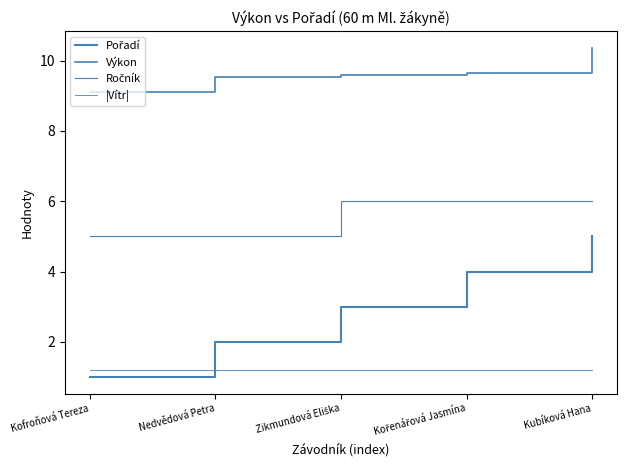

Which label corresponds to the largest value in the chart?

Kubíková Hana